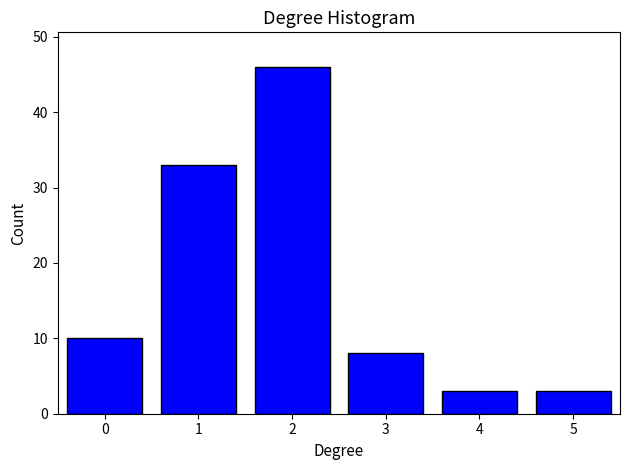

Reading left to right, transcribe this chart: for each bar, give the range it covers on the x-axis and its height. The values are not printed on the chart, so give them approximately, as read against the axis.

-0.5 to 0.5: 10
0.5 to 1.5: 33
1.5 to 2.5: 46
2.5 to 3.5: 8
3.5 to 4.5: 3
4.5 to 5.5: 3